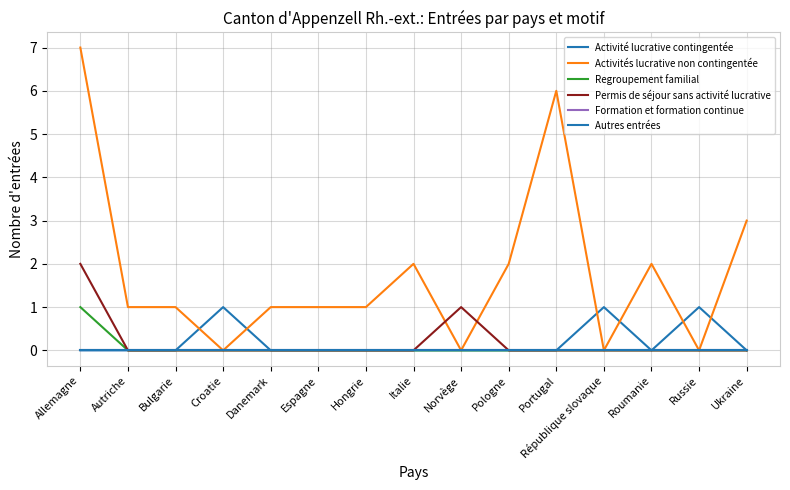

What is the sum of all Activités lucrative non contingentée values?

27